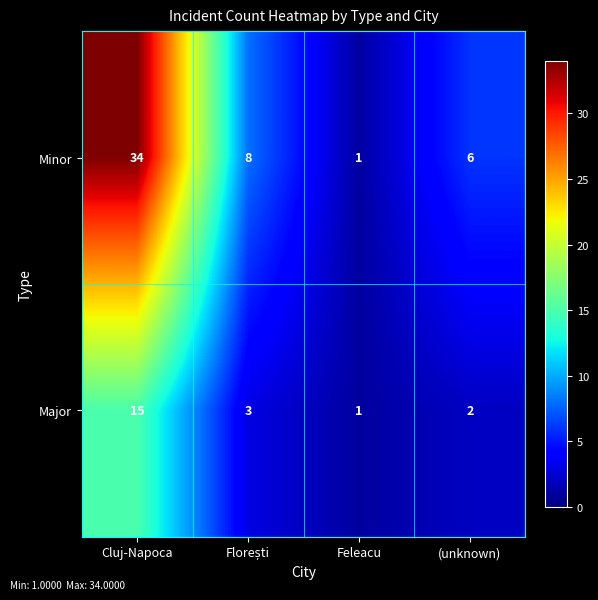

What is the greatest value displayed?

34